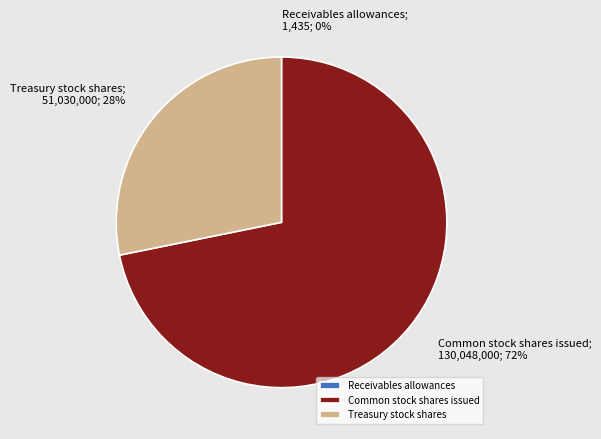

What percentage is the Common stock shares issued slice, to the nearest percent?

72%